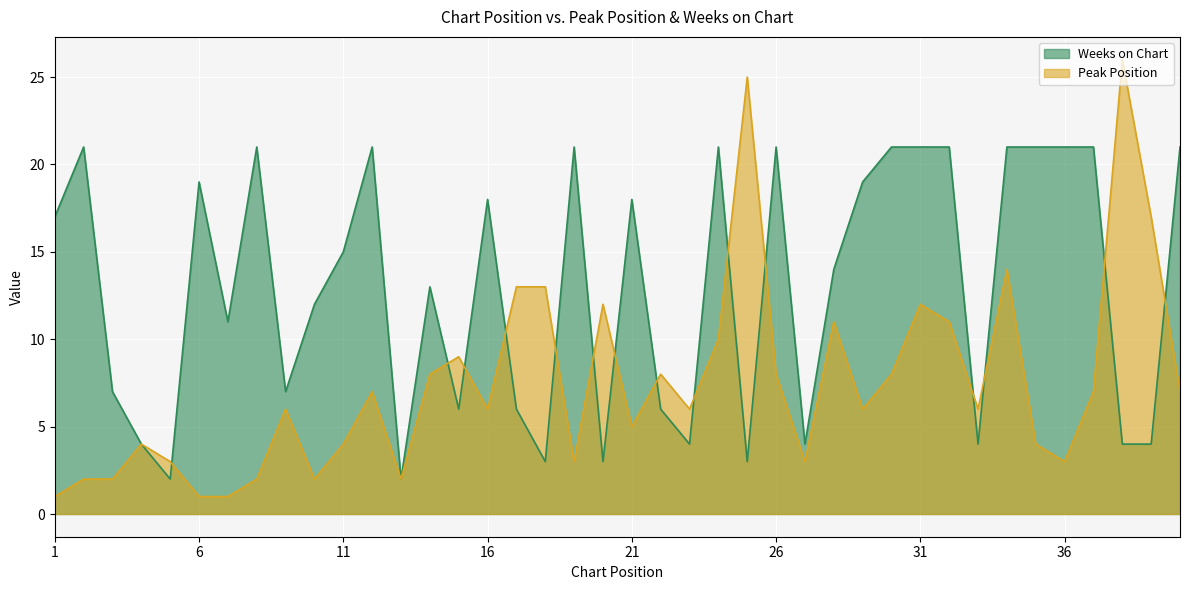

What is the highest value of the Peak Position series?

26